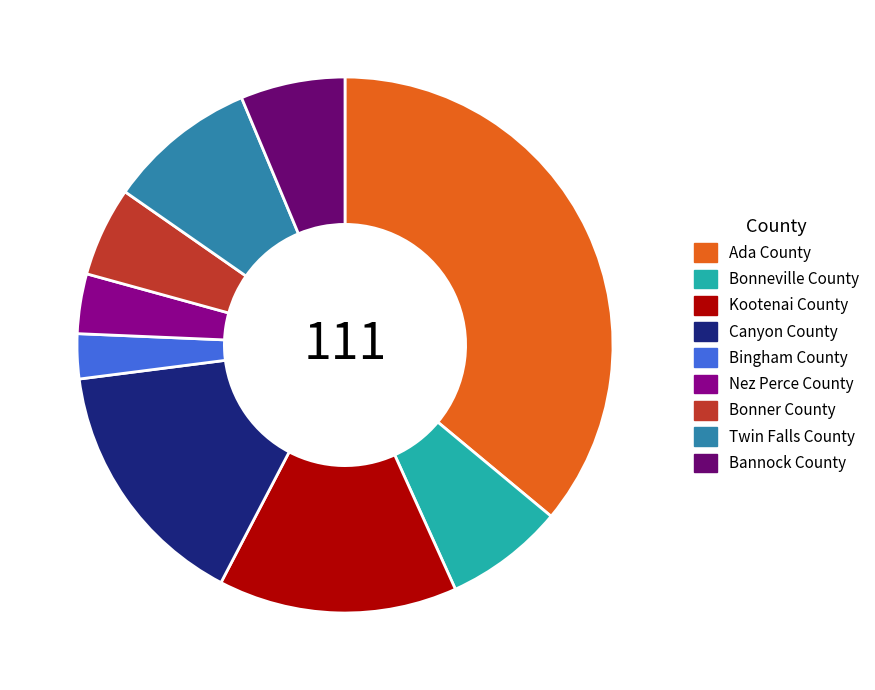

Which has a higher value, Ada County or Canyon County?

Ada County